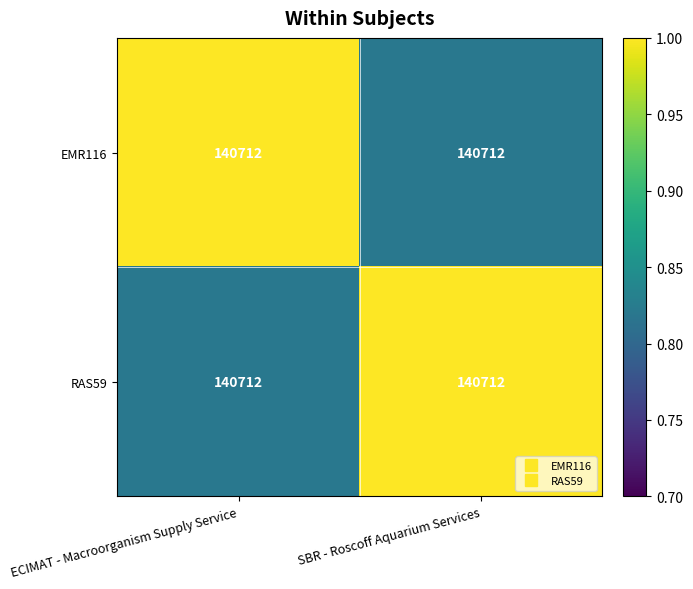

At which category is the sum across all series the highest?

ECIMAT - Macroorganism Supply Service